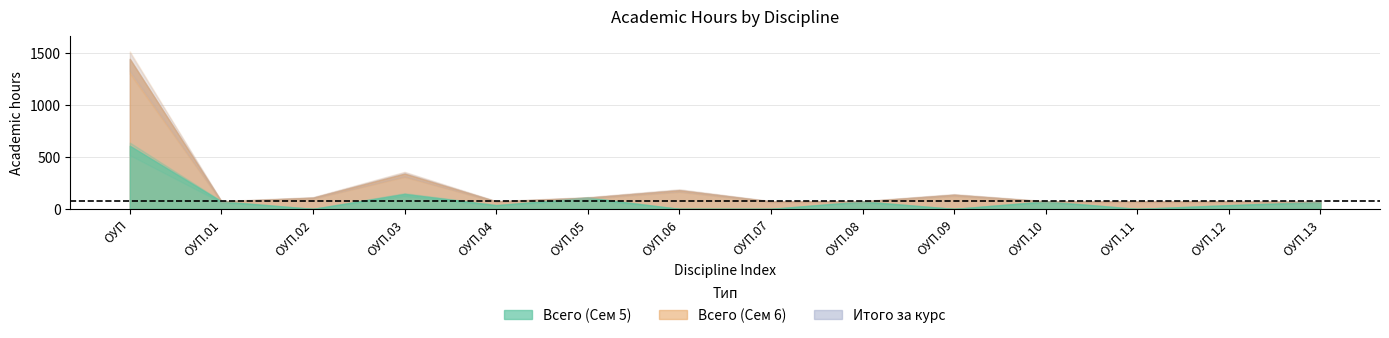

The value of Итого за курс at ОУП.10 is 99. True or false?

False